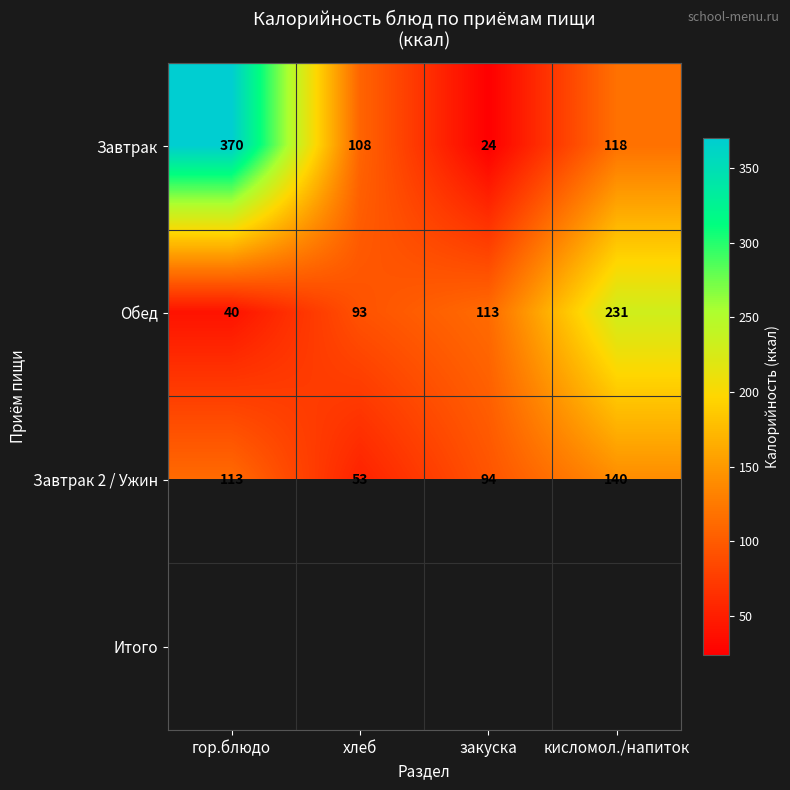

Count the number of categories in the chart.

4